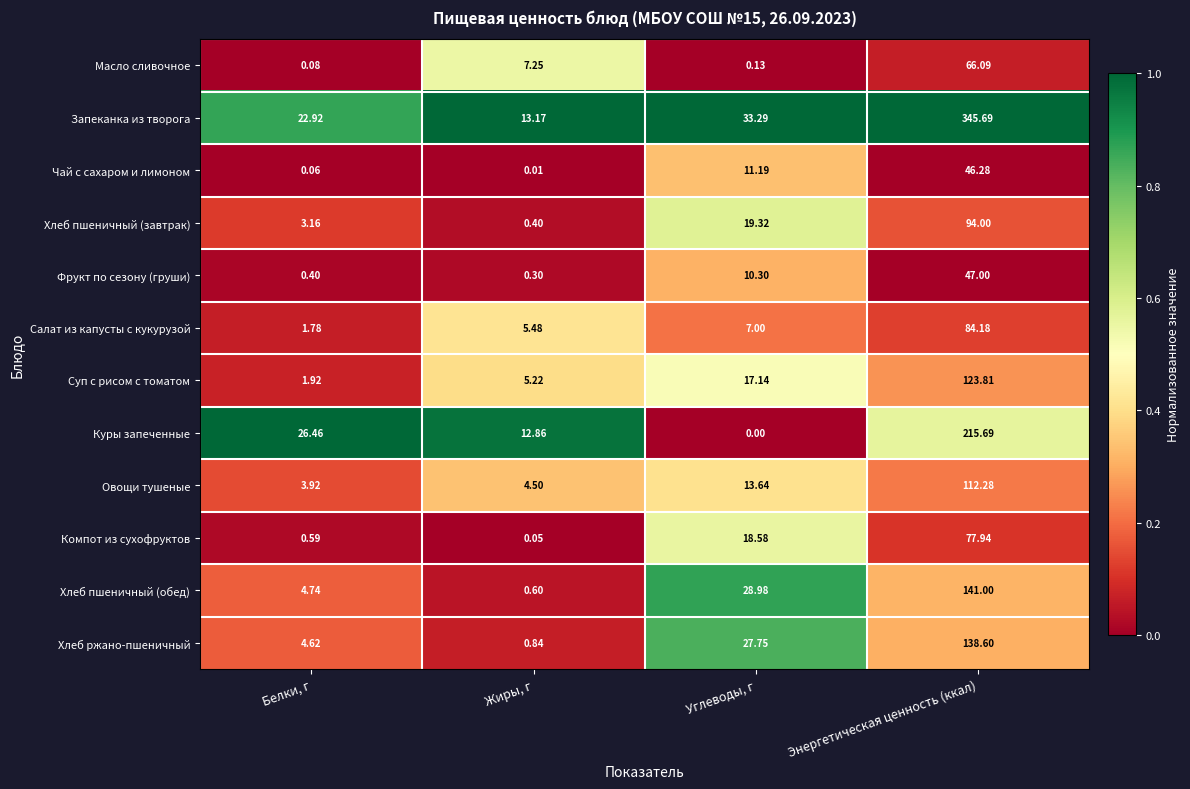

Which series changed the most between Белки, г and Энергетическая ценность (ккал)?

Запеканка из творога